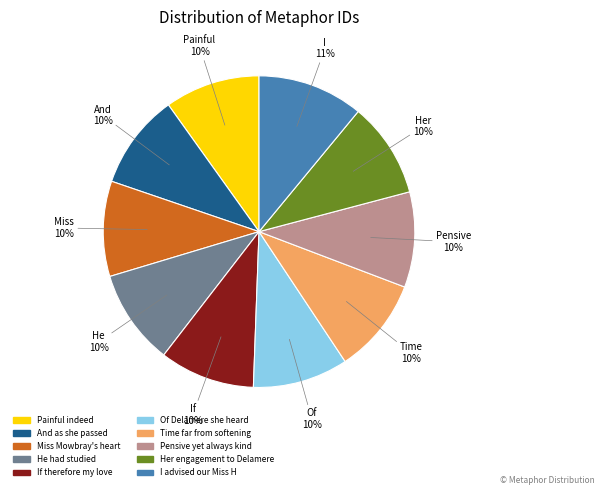

How many segments does this pie chart have?

10